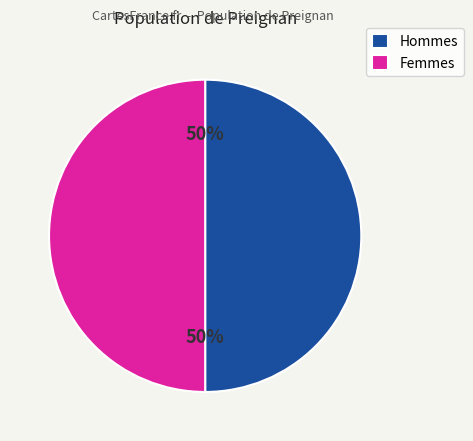

To the nearest percent, what portion does Femmes represent?

50%